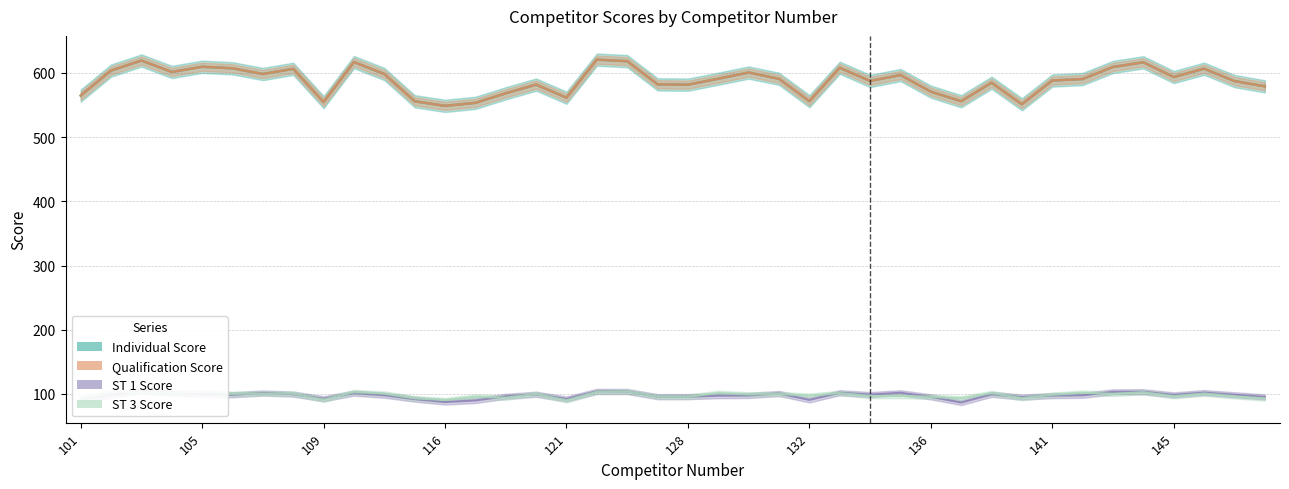

True or false: Individual Score and ST 3 Score cross at least once.

False